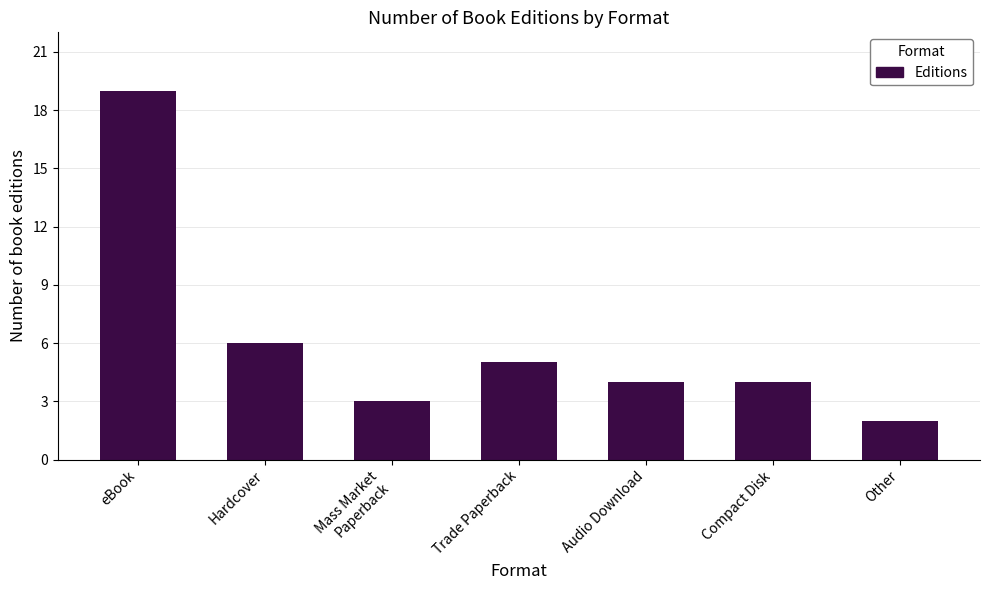

What is the label of the 4th bar from the right?

Trade Paperback